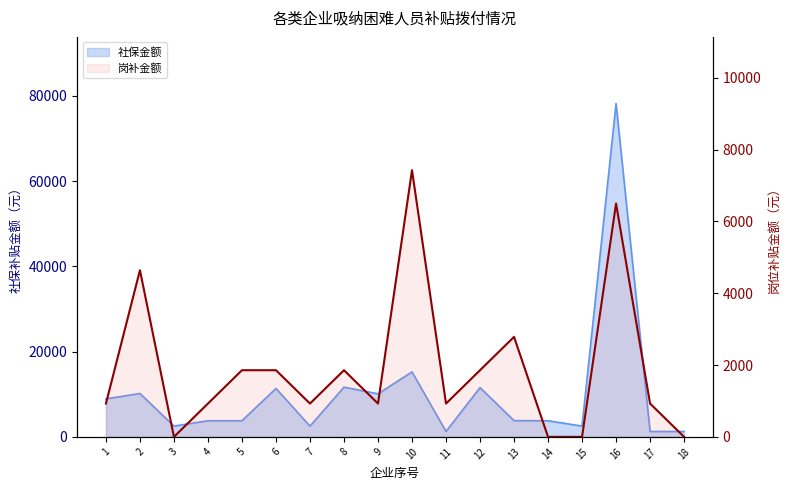

Is it true that the value at 3 is -2239?

False